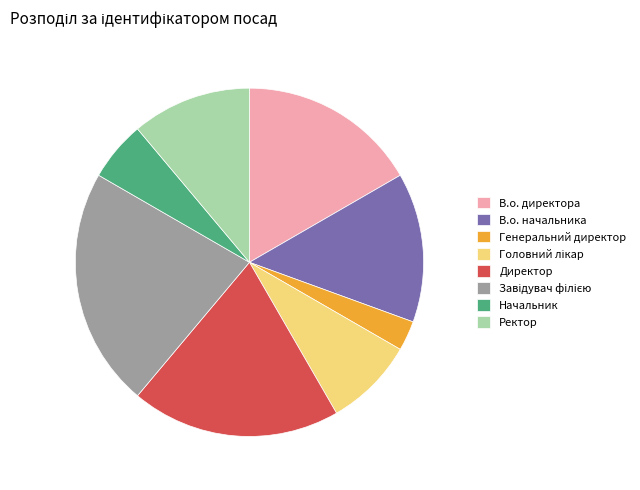

Which has a higher value, Генеральний директор or В.о. начальника?

В.о. начальника